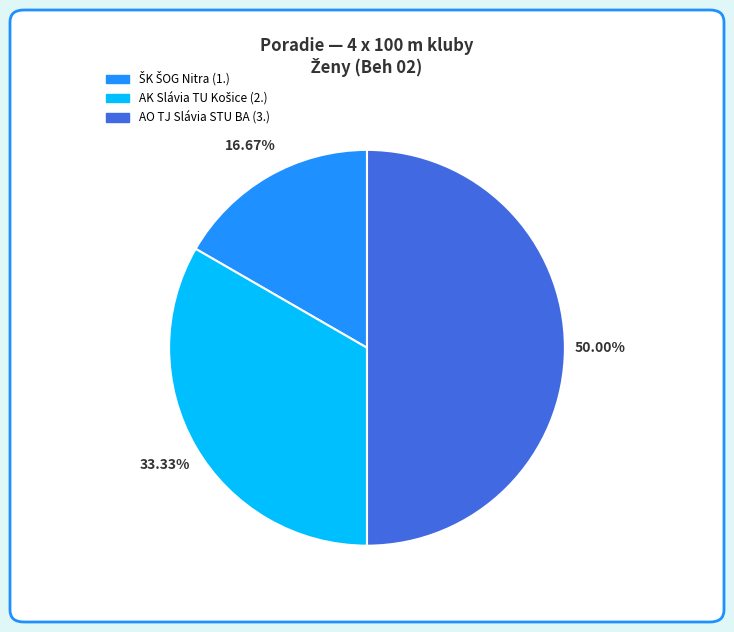

Count the number of slices in the pie.

3